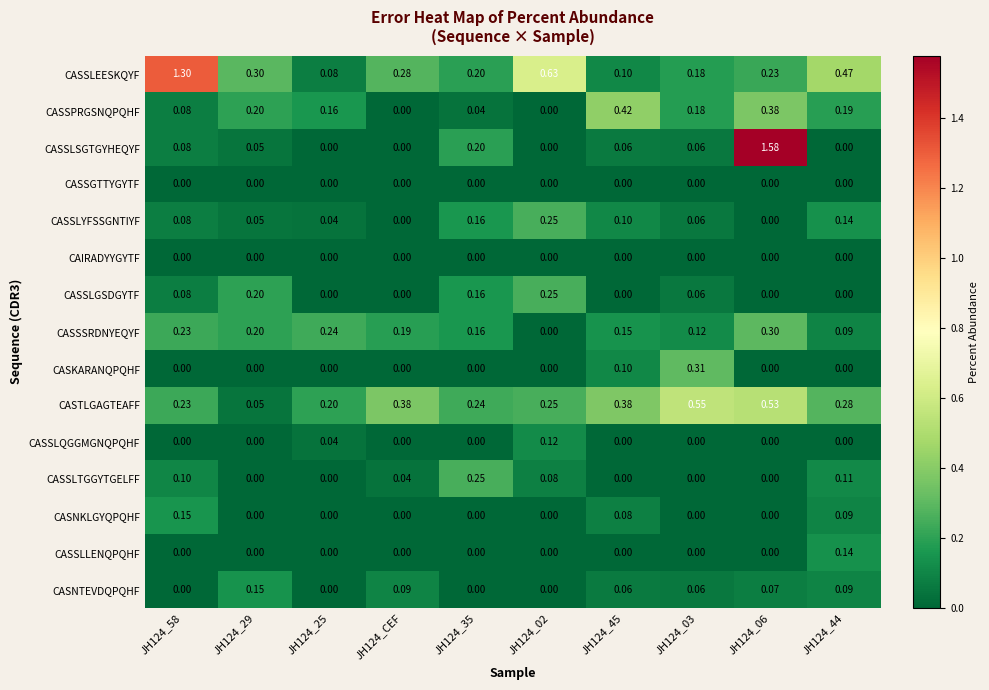

Which series has the largest total across all categories?

CASSLEESKQYF